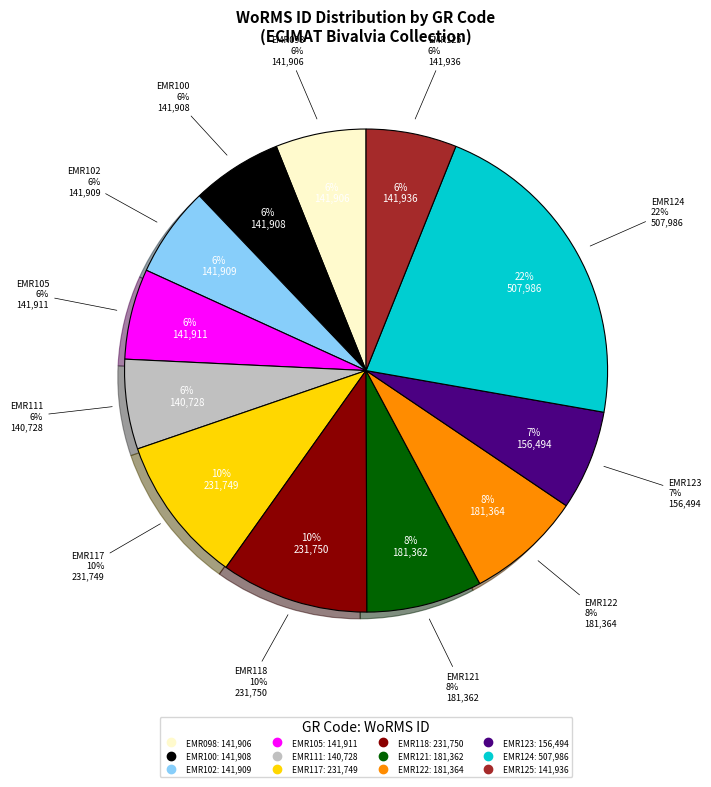

To the nearest percent, what portion does EMR111 represent?

6%